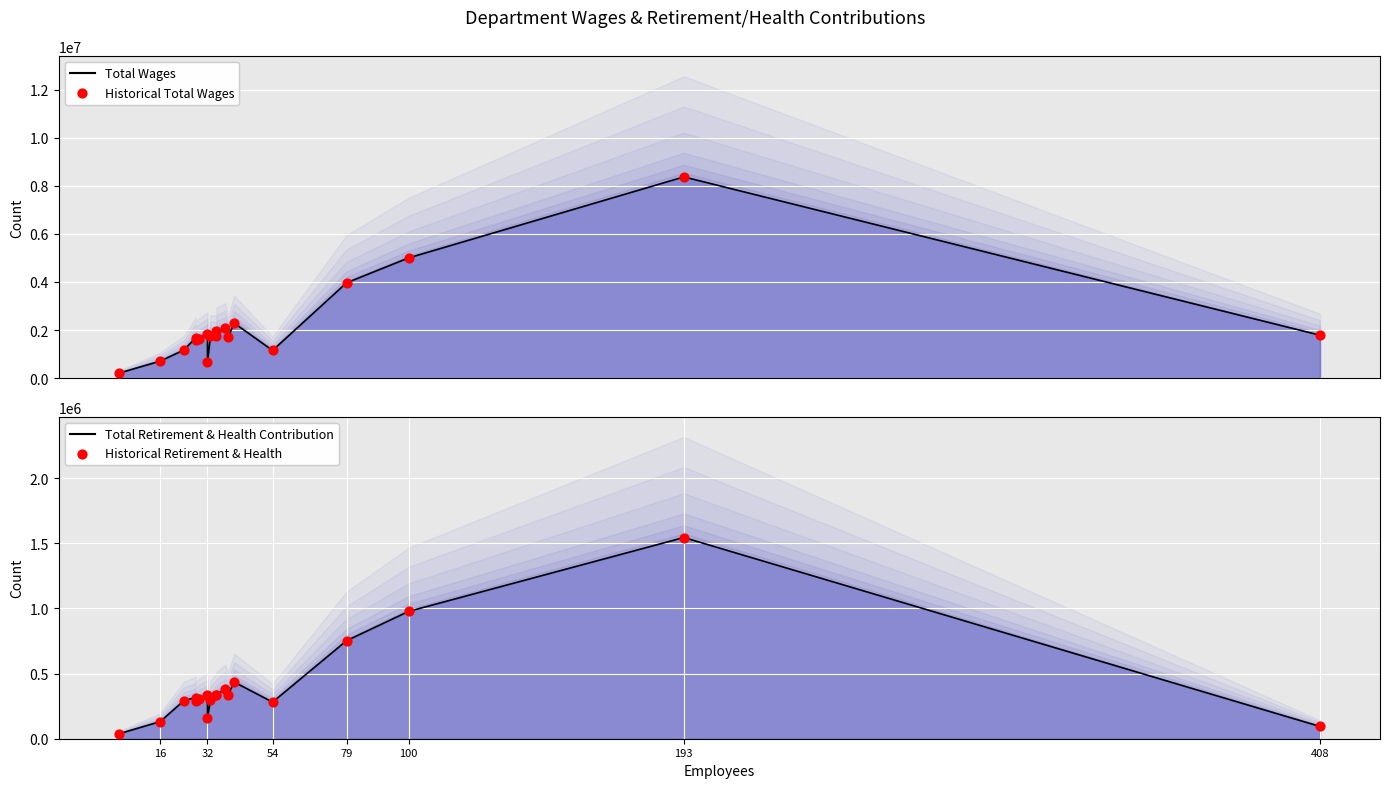

Which series has the largest Y range (max minus min)?

Total Wages Line